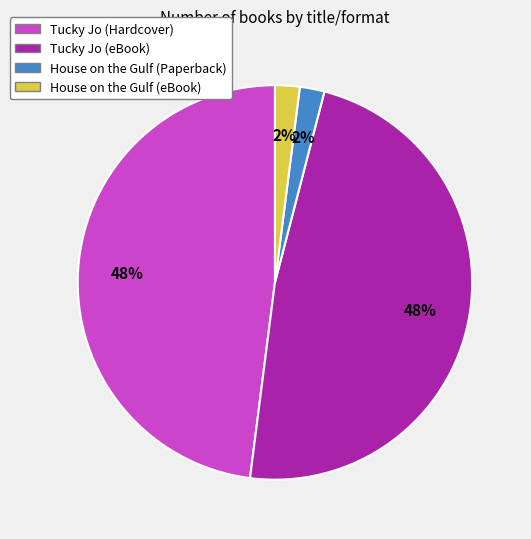

To the nearest percent, what portion does House on the Gulf (Paperback) represent?

2%